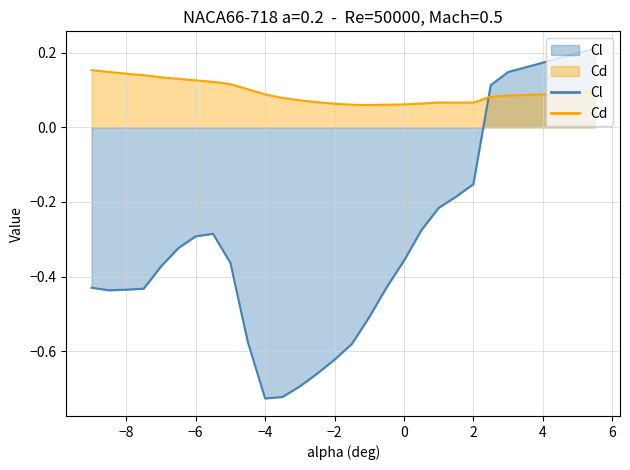

Is it true that Cd equals 0.1 at -1?

True